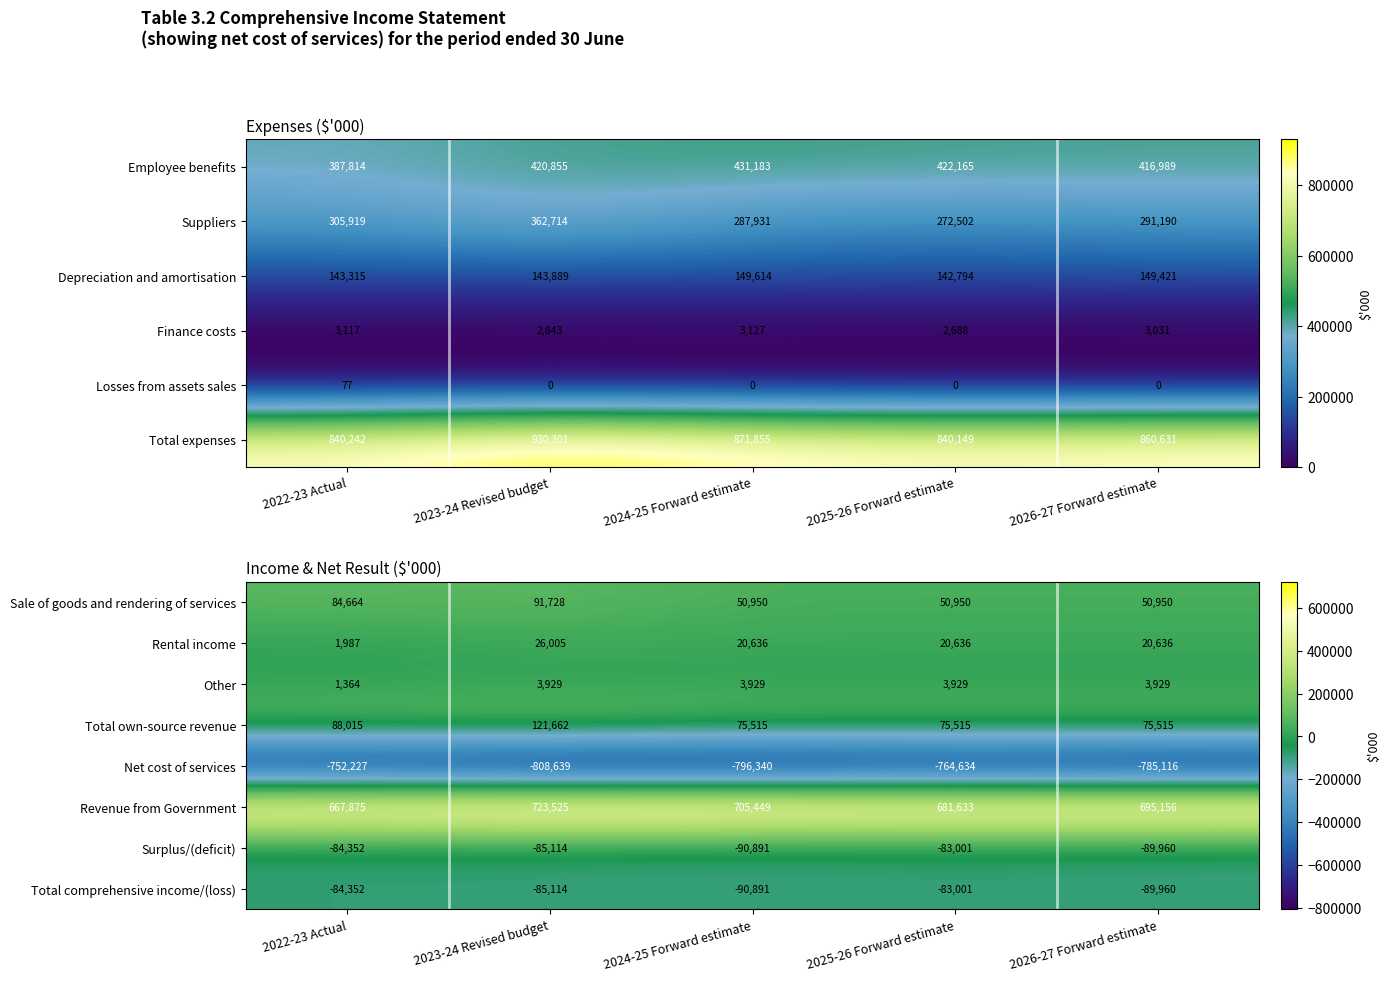

At which category does the chart reach its minimum across all series?

2023-24 Revised budget